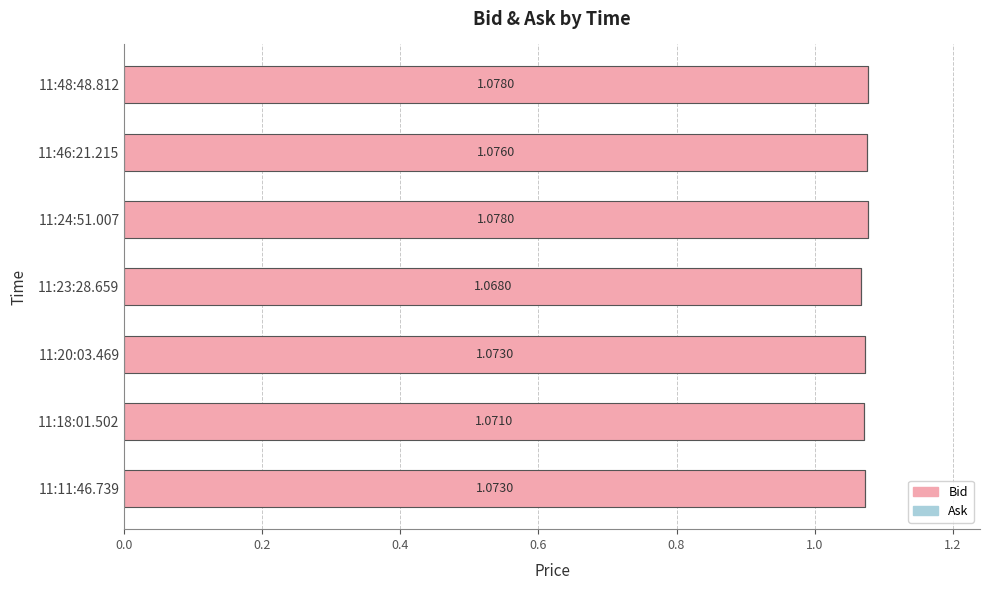

What is the sum of all values?

7.5